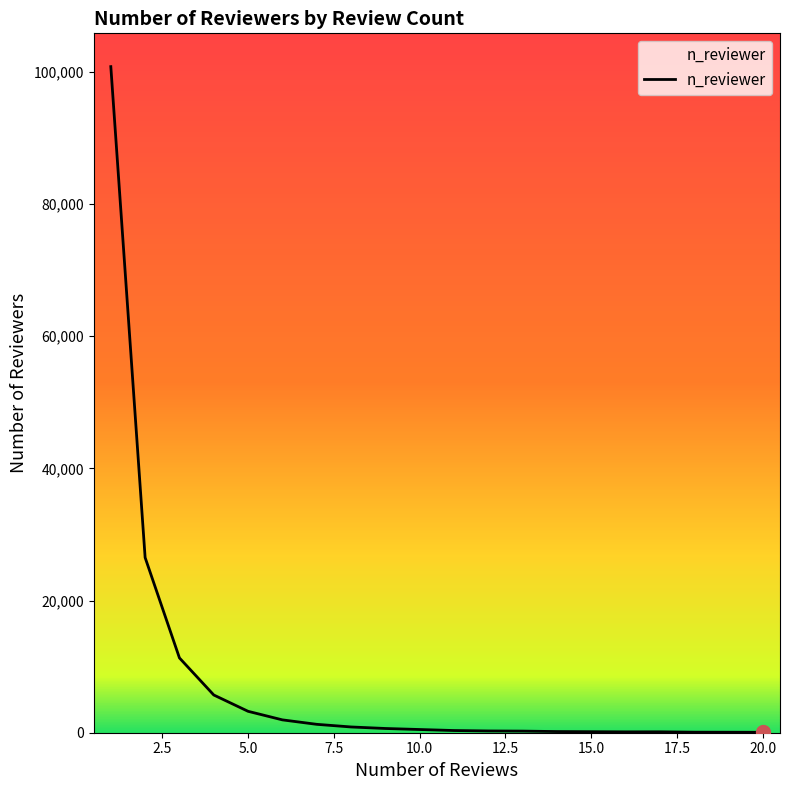

What is the difference between the maximum and minimum values?

100722